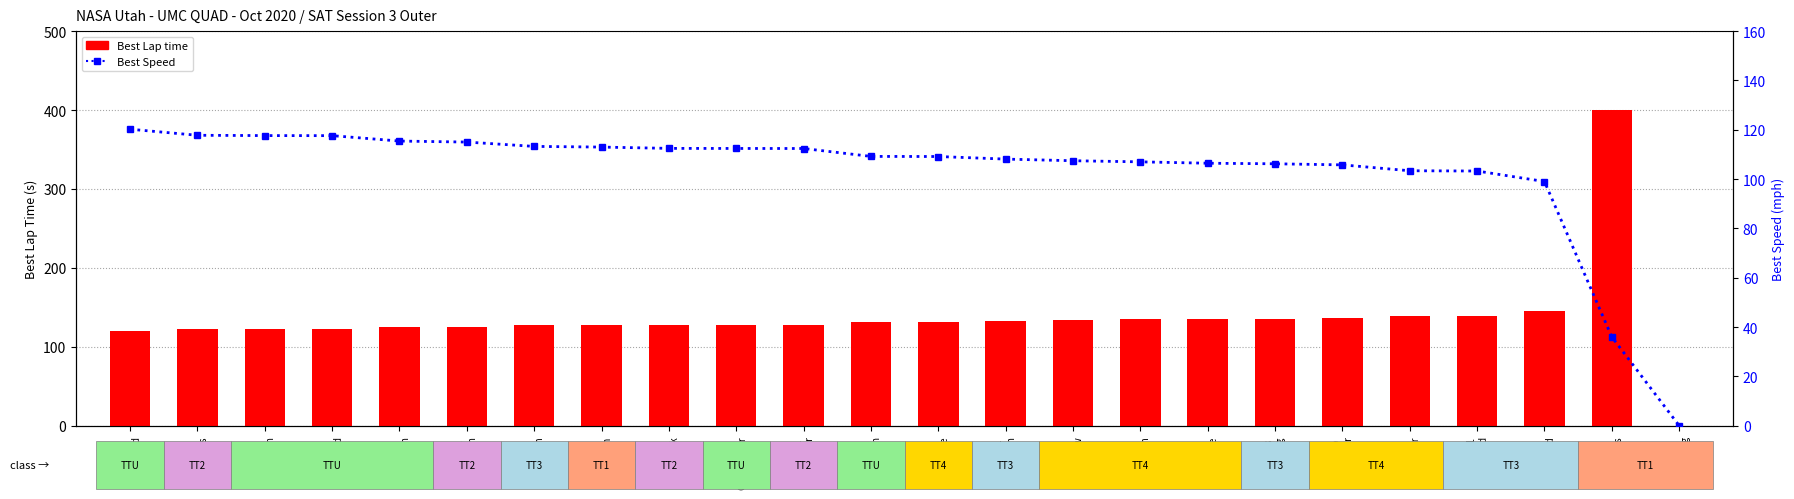

The value of Best Lap time at P13
Shane is 131.9. True or false?

True